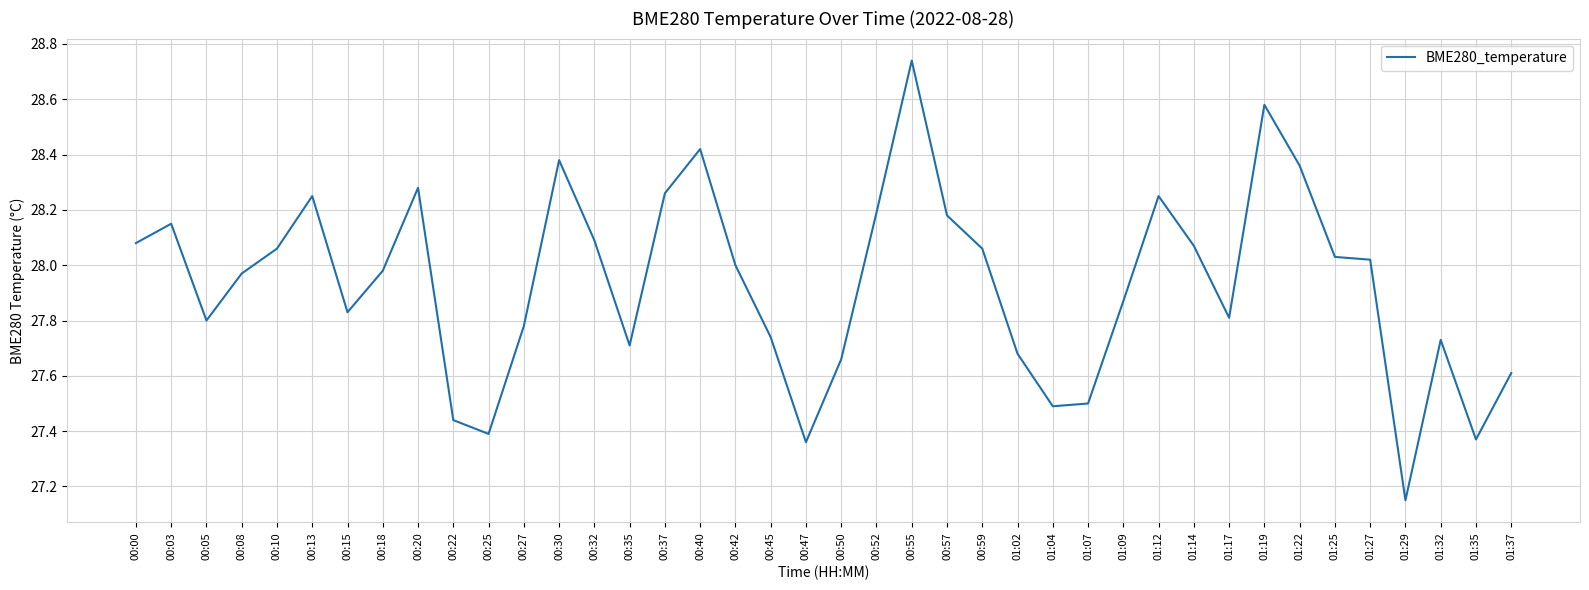

What is the difference between the values at 01:27 and 00:50?

0.4